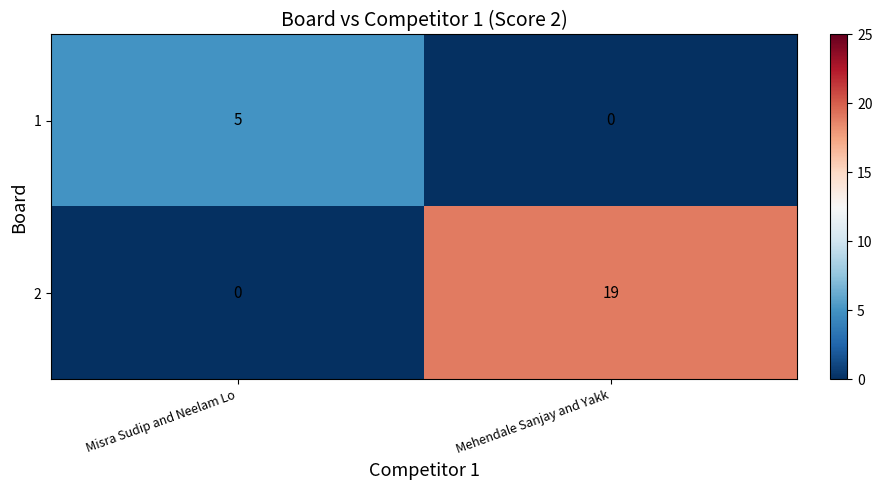

Where is 2 nearest to the value 9?

Misra Sudip and Neelam Lo